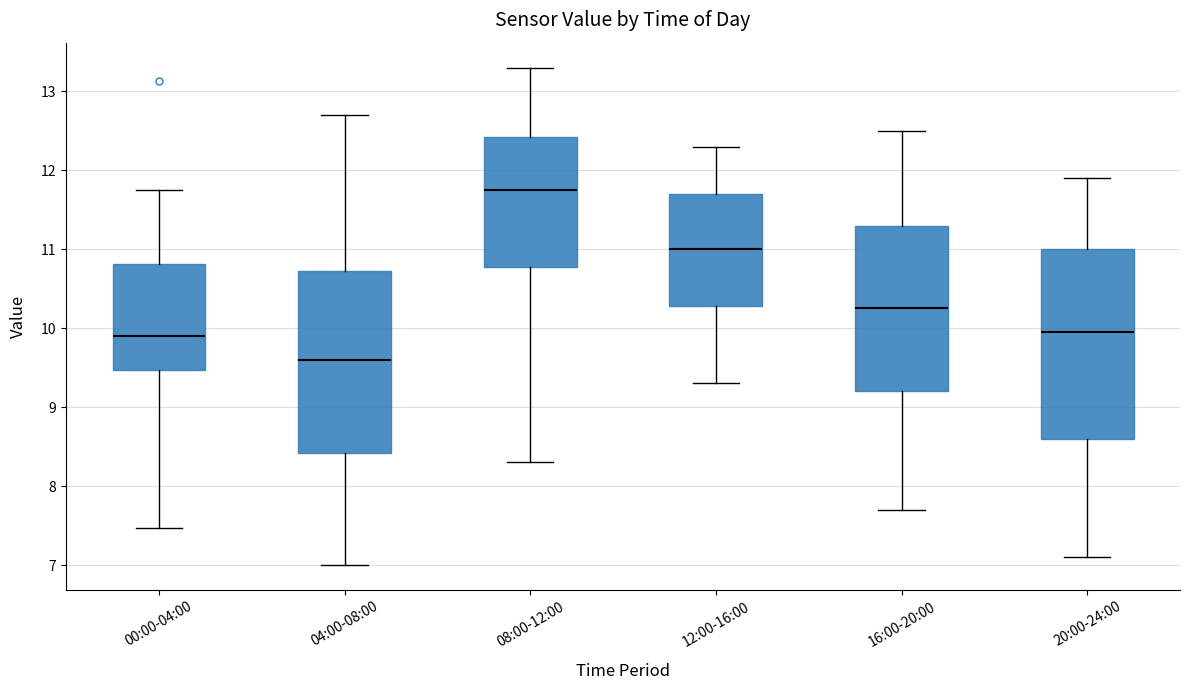

Which box has the highest median line?

08:00-12:00